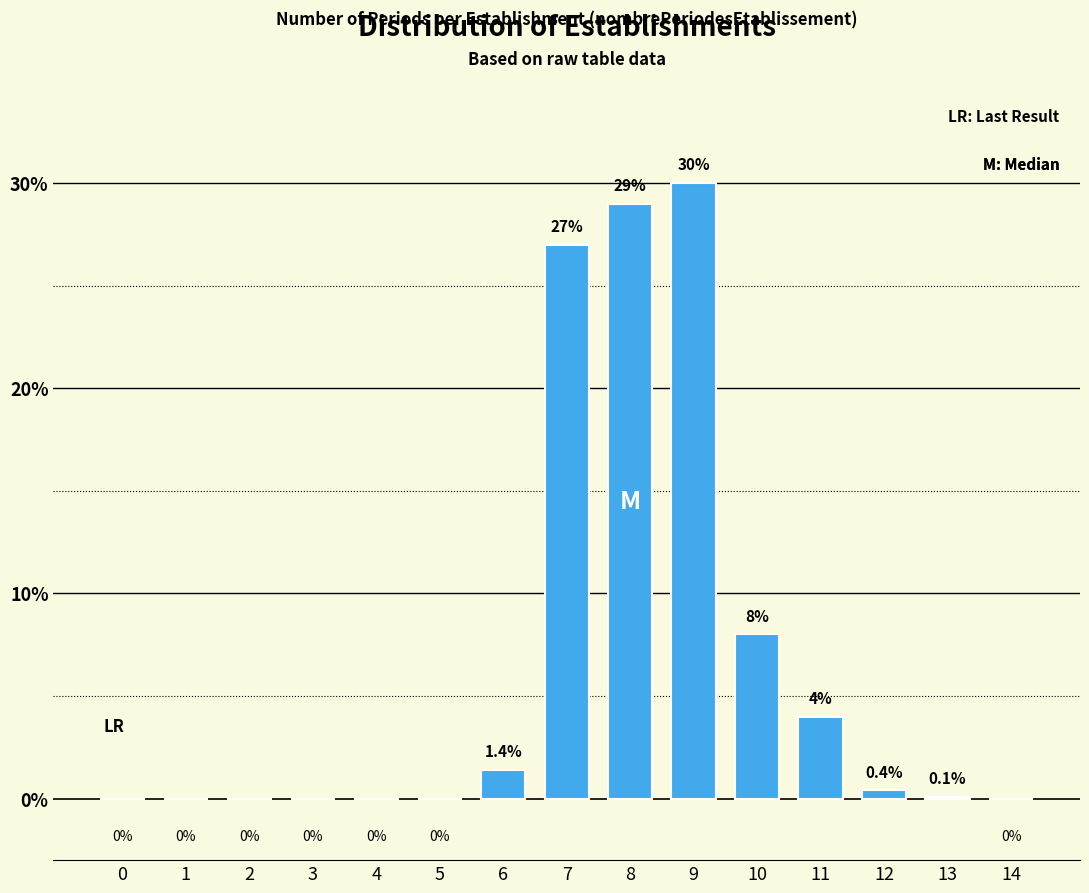

Reading left to right, transcribe all the data shown in this chart.

0=0.0	1=0.0	2=0.0	3=0.0	4=0.0	5=0.0	6=1.4	7=27.0	8=29.0	9=30.0	10=8.0	11=4.0	12=0.4	13=0.1	14=0.0